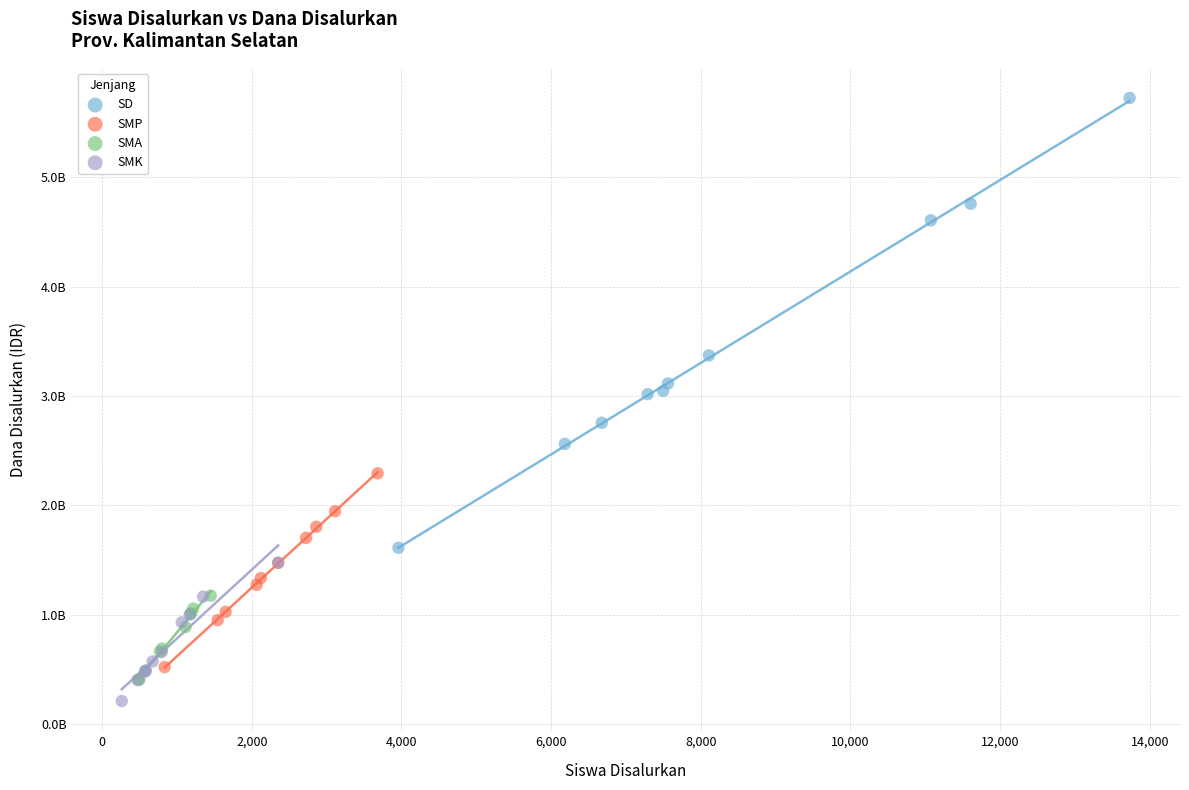

Which series reaches the minimum Y coordinate?

SMK